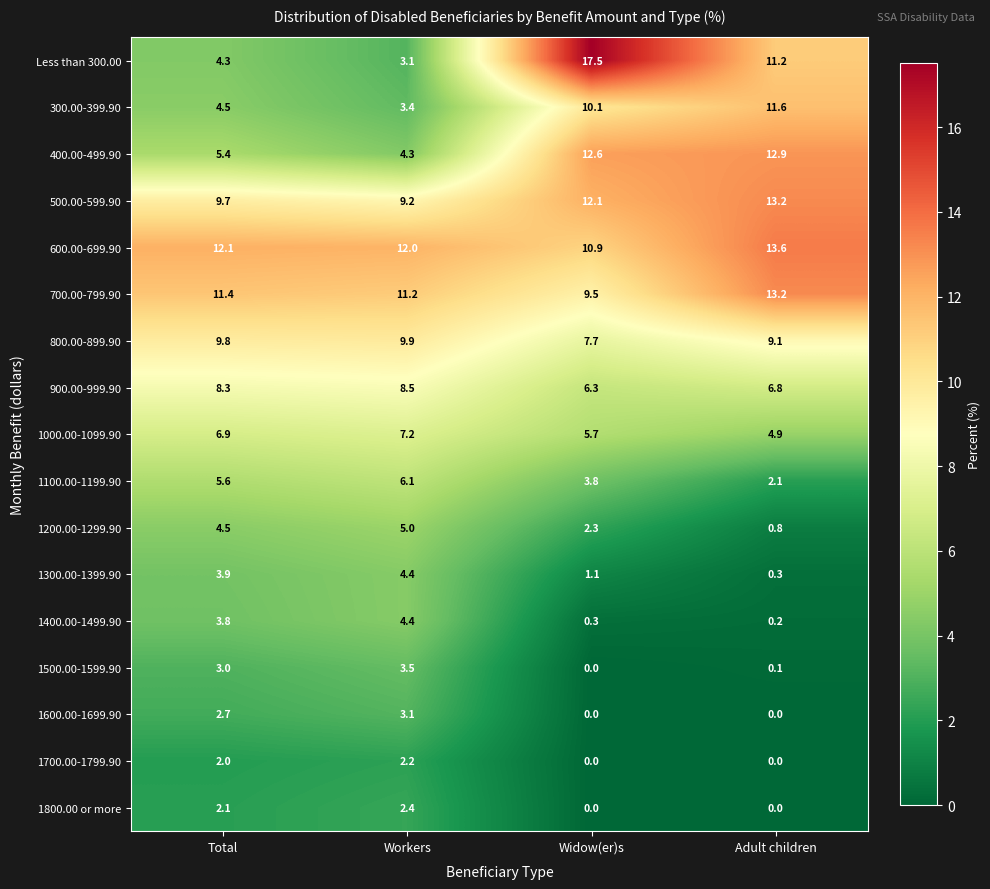

What is the sum of all 300.00-399.90 values?

29.6